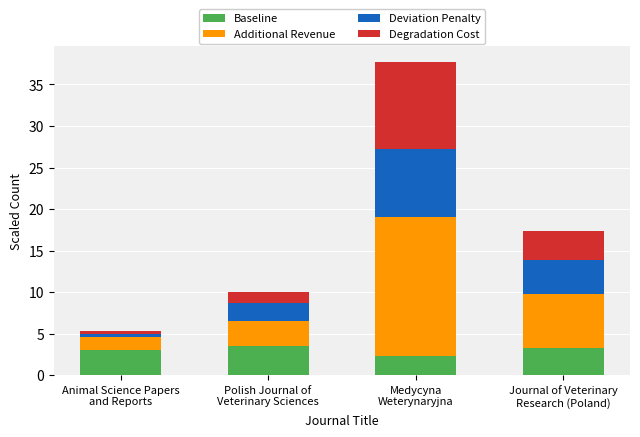

True or false: Baseline has a value of 2.3 at Medycyna
Weterynaryjna.

True